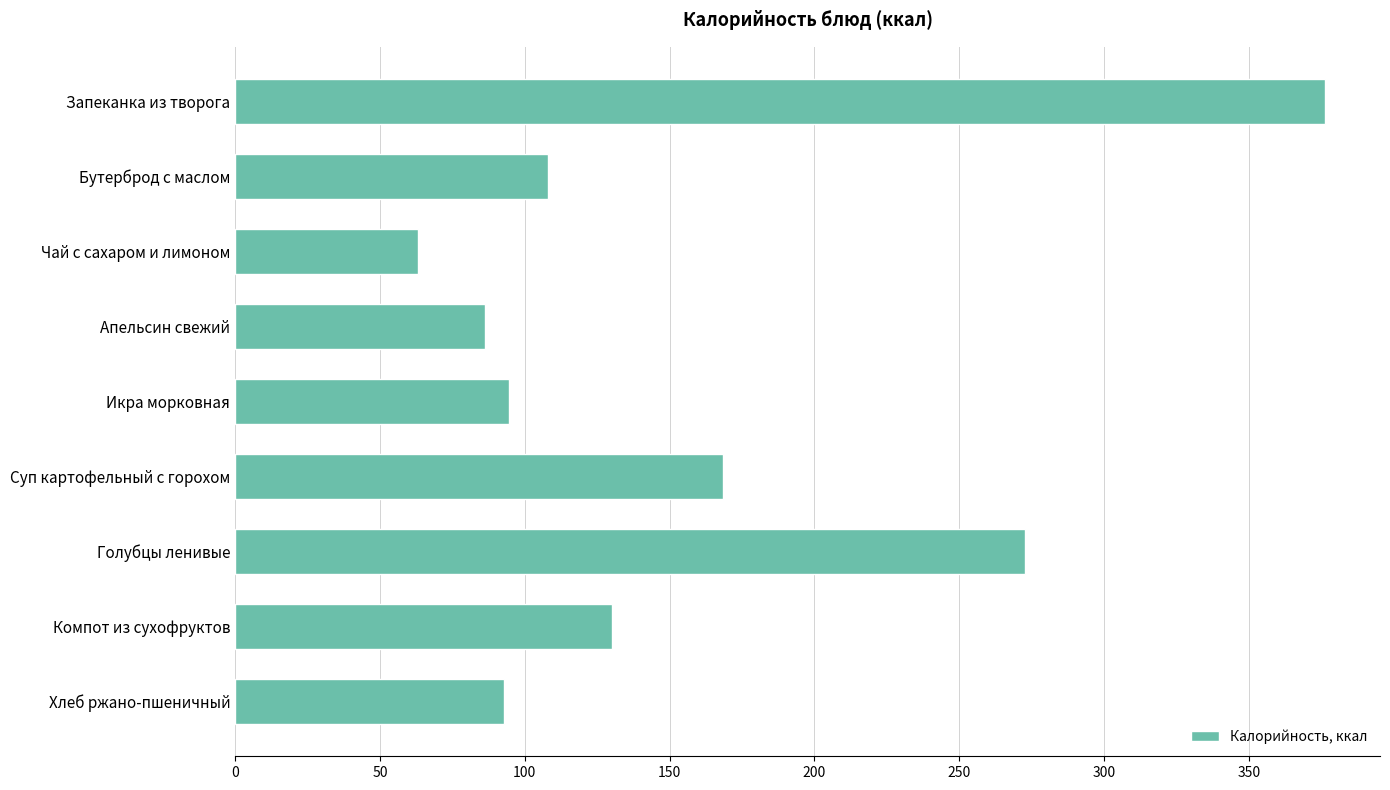

At which label is the value closest to 219?

Суп картофельный с горохом